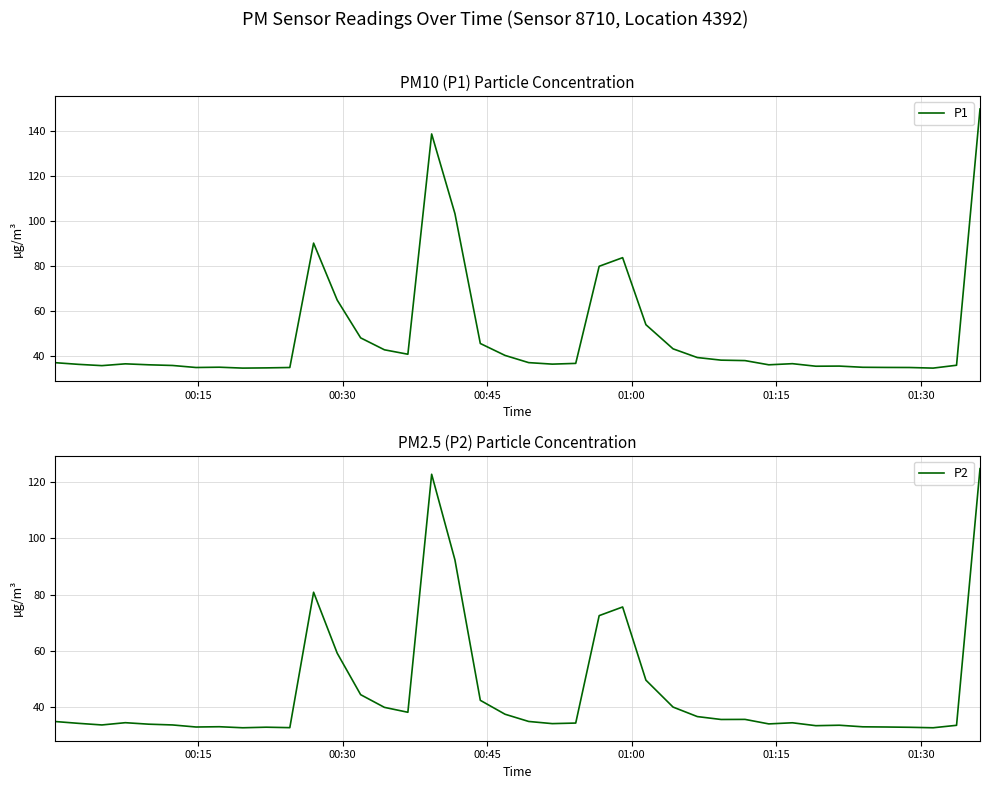

What is the difference between the second highest and minimum values in the P2 series?

90.0